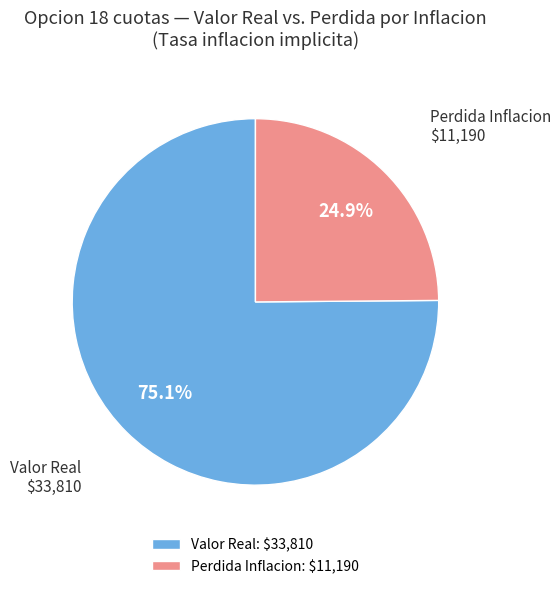

Which category has the biggest portion of the pie?

Valor Real: $33,810